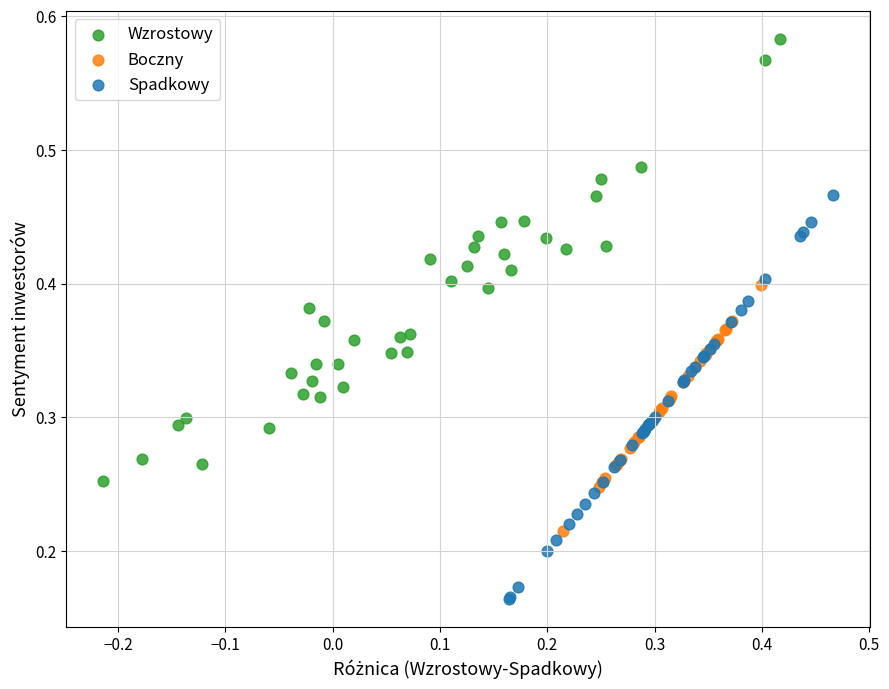

Which series reaches the maximum Y coordinate?

Wzrostowy